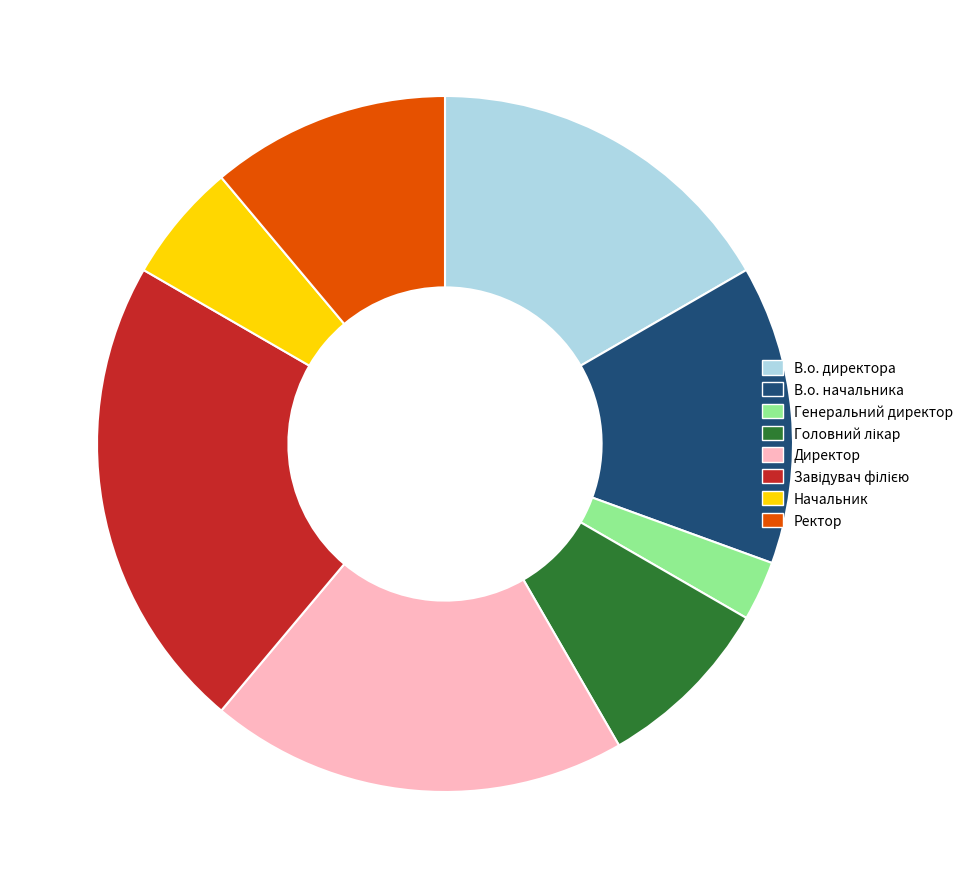

How many slices are in this pie chart?

8